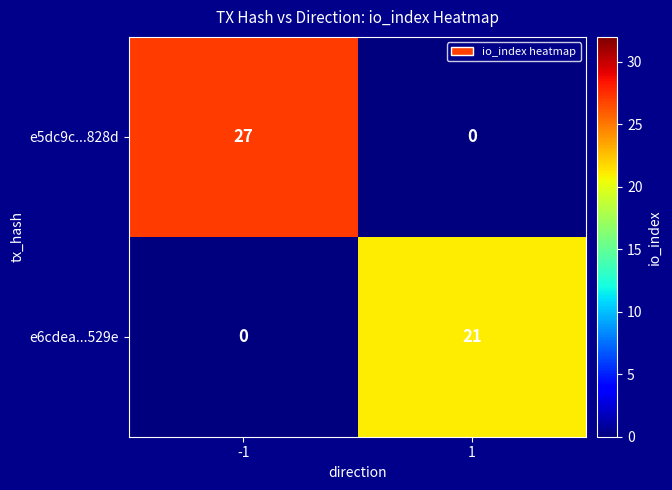

The value of e5dc9c...828d at -1 is 39. True or false?

False